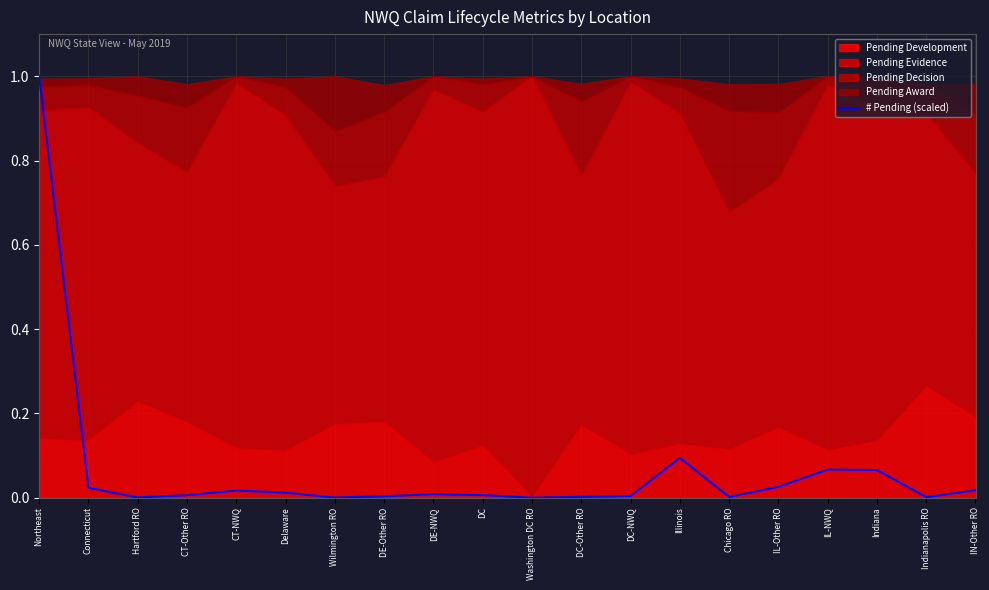

List the labels in order of value, largest first.

Northeast, Illinois, IL-NWQ, Indiana, IL-Other RO, Connecticut, IN-Other RO, CT-NWQ, Delaware, DE-NWQ, DC, CT-Other RO, DC-NWQ, DE-Other RO, DC-Other RO, Chicago RO, Indianapolis RO, Hartford RO, Wilmington RO, Washington DC RO